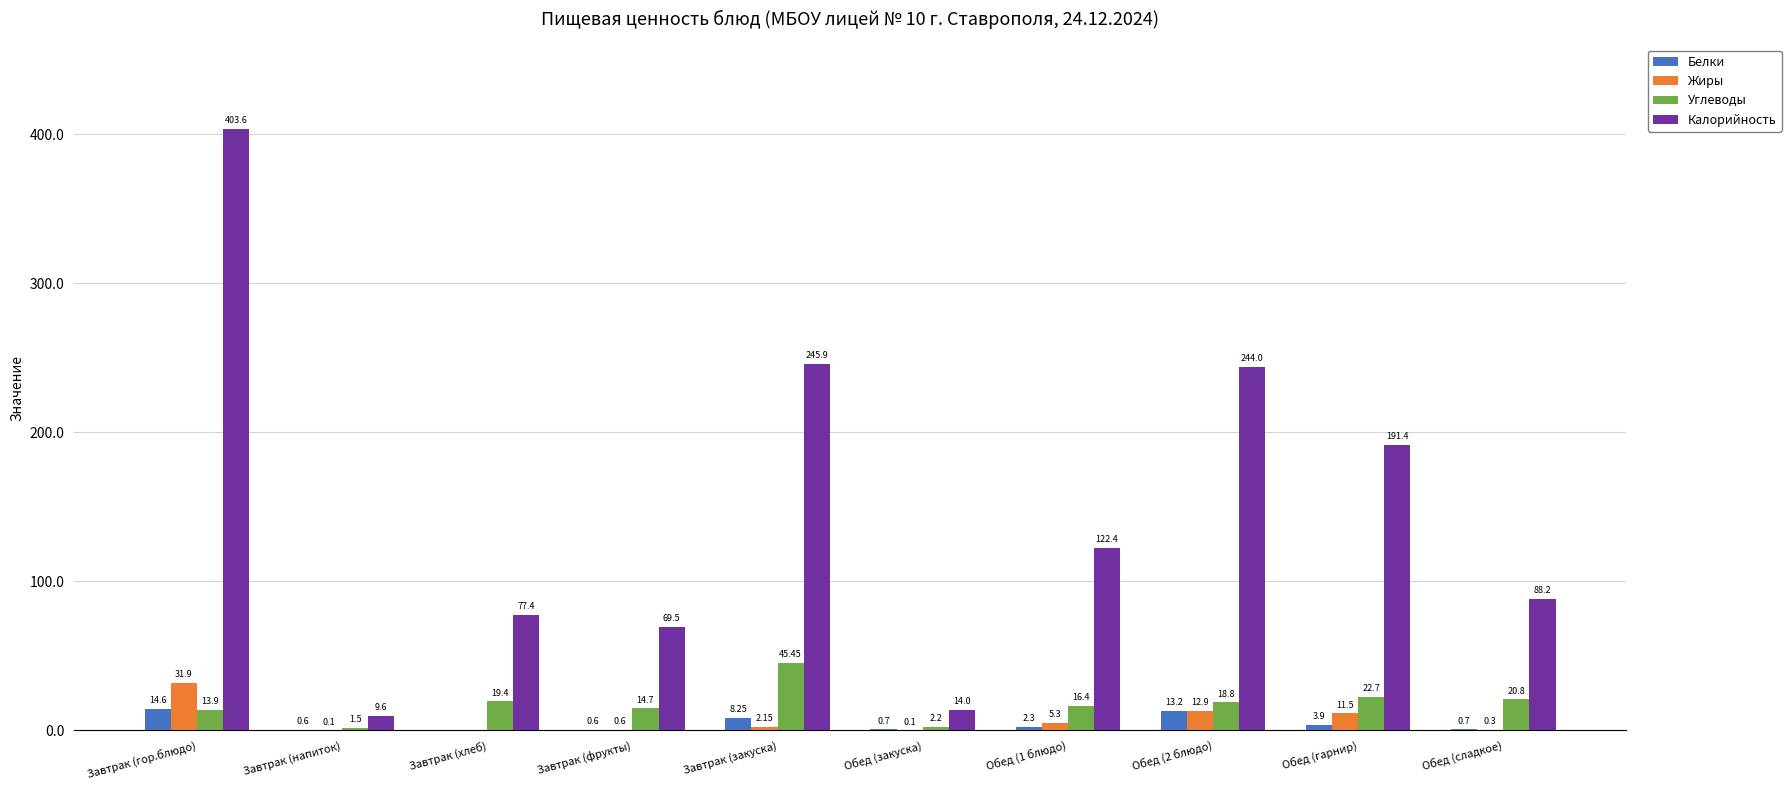

Where does the Жиры series first go above 2?

Завтрак (гор.блюдо)